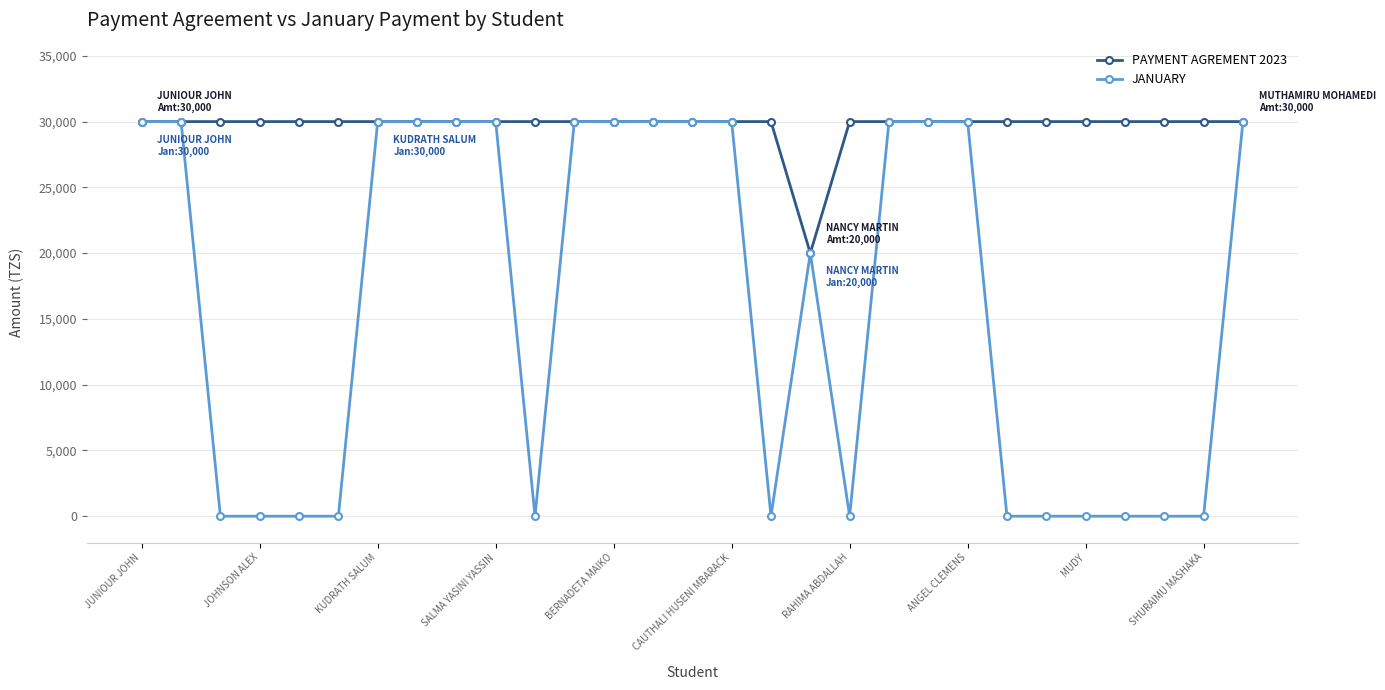

What is the sum of all PAYMENT AGREMENT 2023 values?

860000